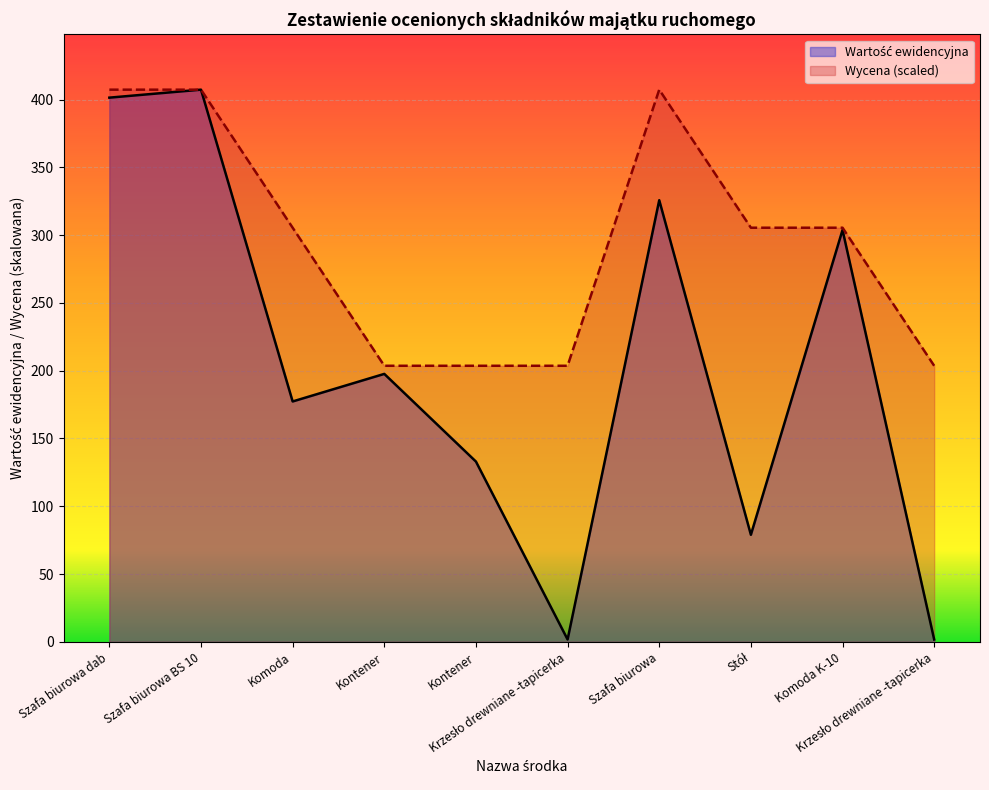

Where does the Wycena series first go above 305?

Szafa biurowa dab